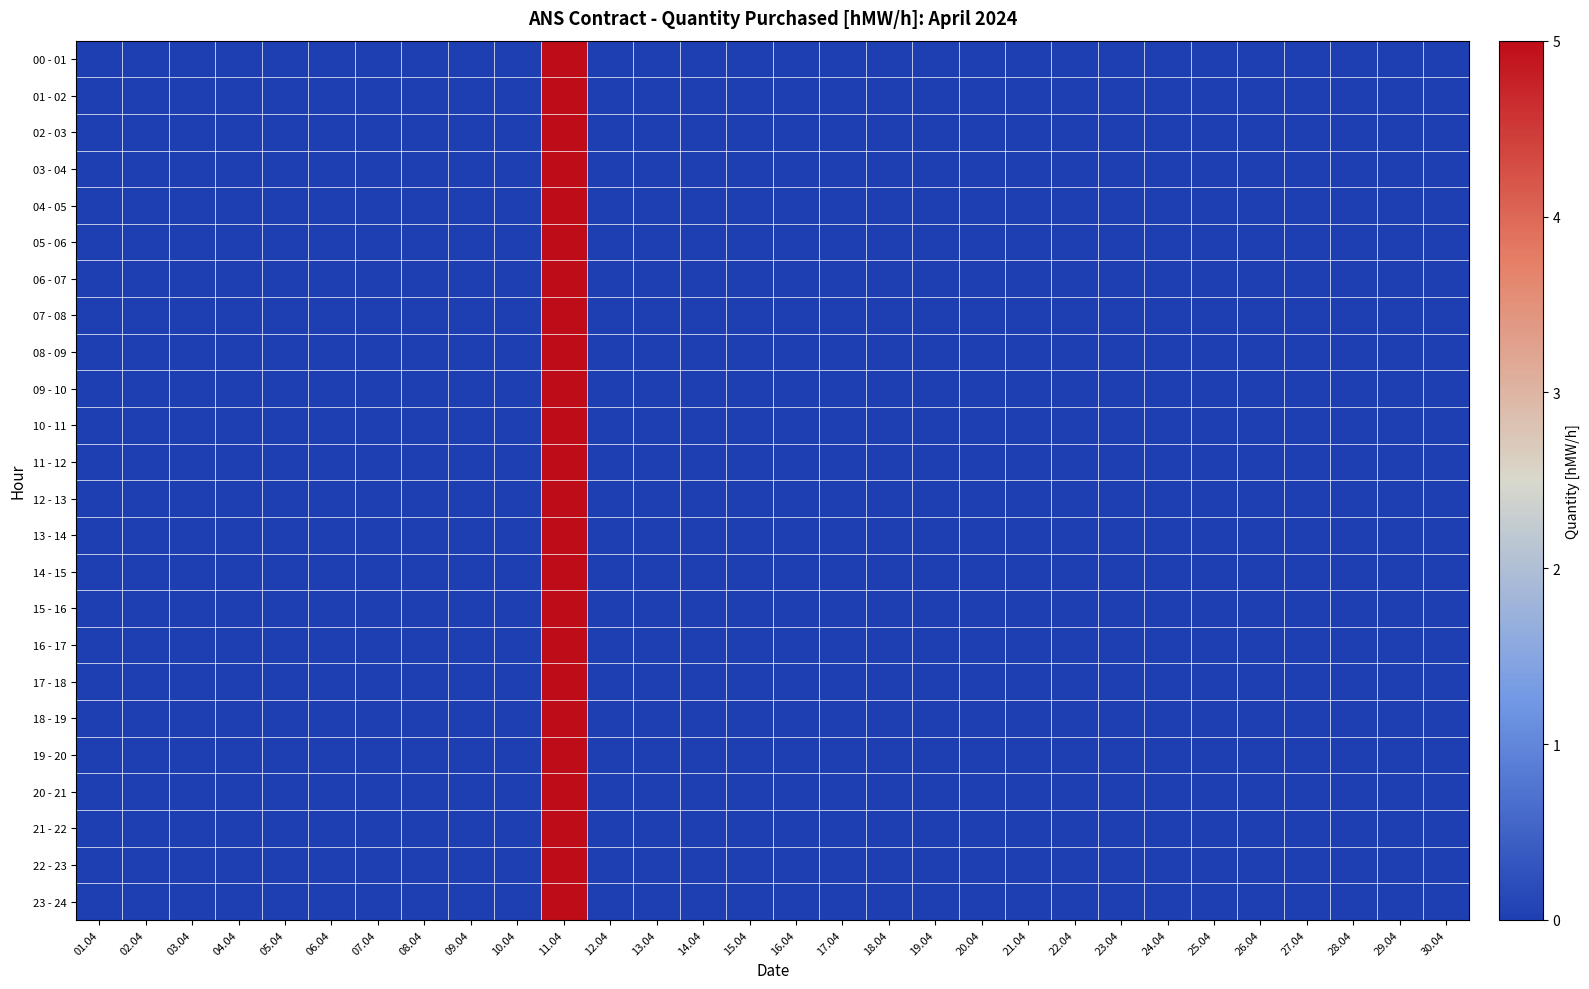

Rank the series by their maximum value, from lowest to highest.

00 - 01, 01 - 02, 02 - 03, 03 - 04, 04 - 05, 05 - 06, 06 - 07, 07 - 08, 08 - 09, 09 - 10, 10 - 11, 11 - 12, 12 - 13, 13 - 14, 14 - 15, 15 - 16, 16 - 17, 17 - 18, 18 - 19, 19 - 20, 20 - 21, 21 - 22, 22 - 23, 23 - 24